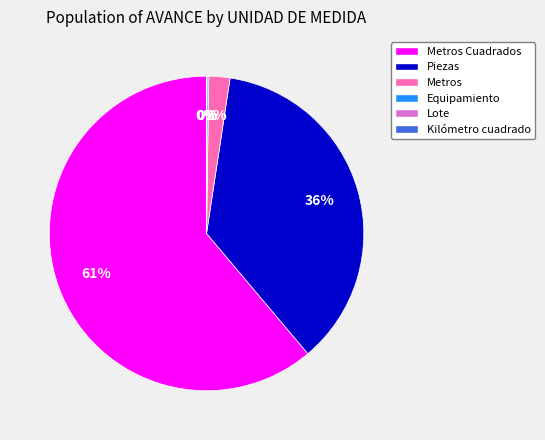

To the nearest percent, what is the average slice percentage?

17%